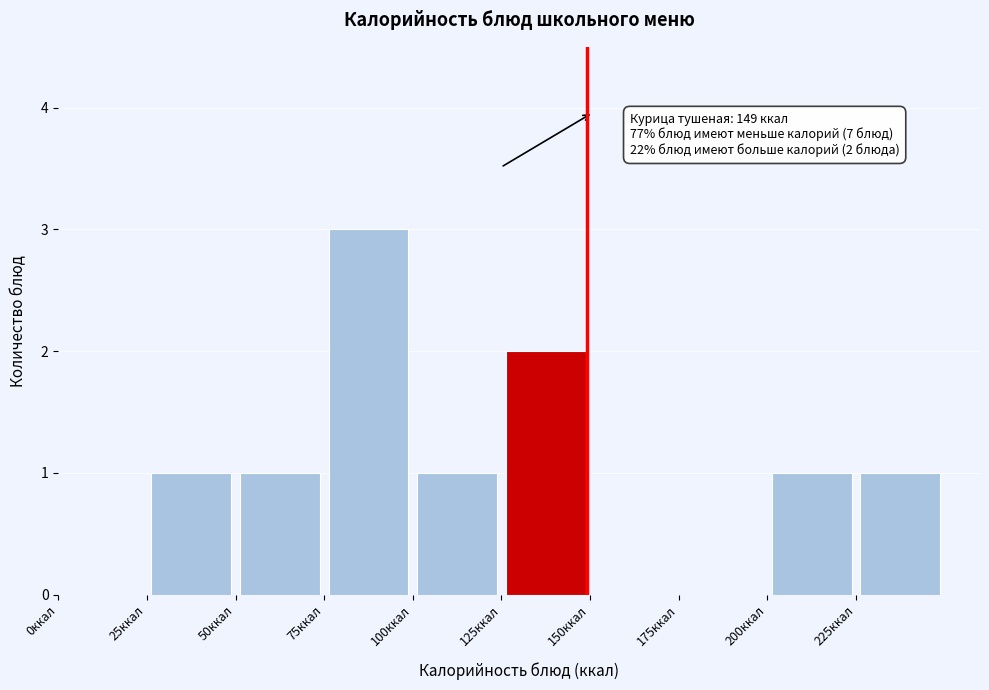

Which range on the x-axis has the tallest bar?

75 to 100